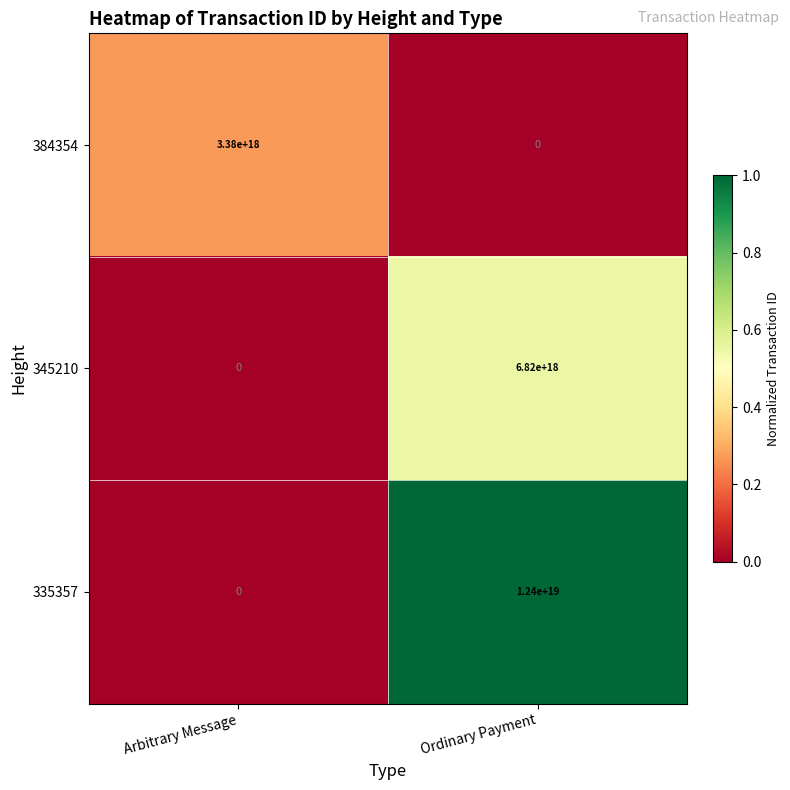

At which label is 335357 closest to 6200000000000000000?

Arbitrary Message